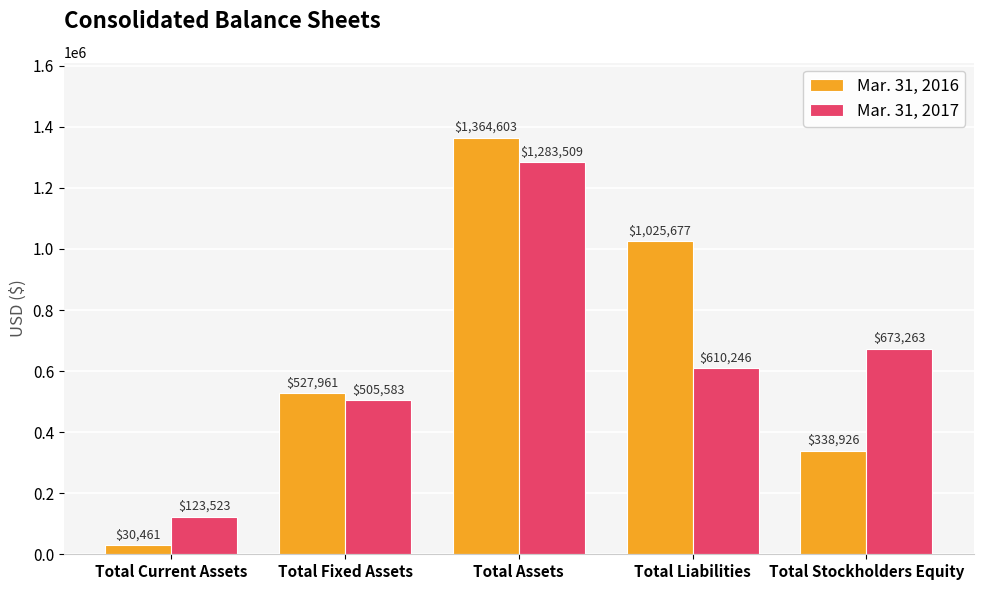

What is the spread (max minus min) of values at Total Current Assets?

93062